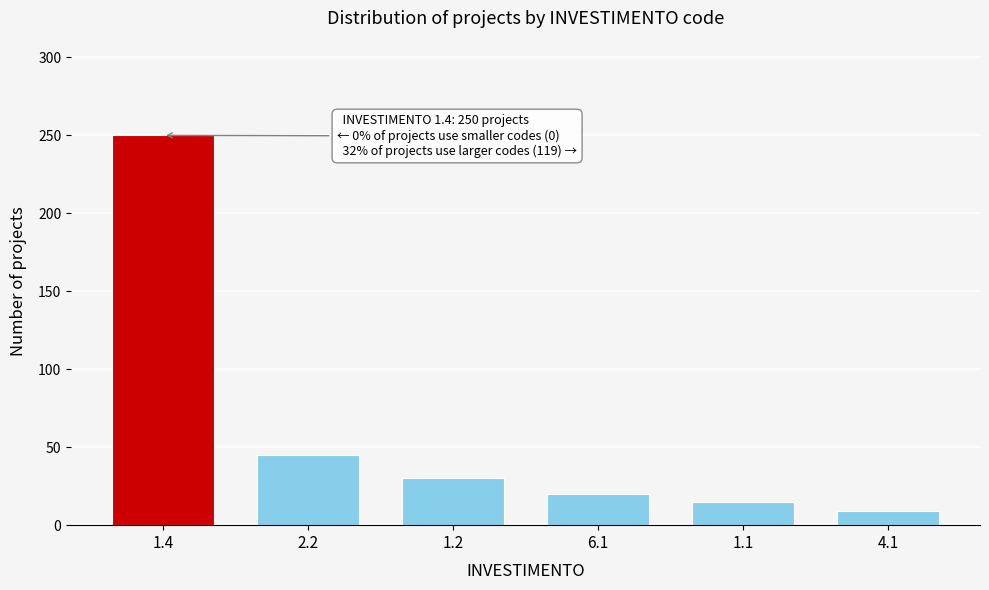

Reading right to left, transcribe all the data shown in this chart.

4.1=9	1.1=15	6.1=20	1.2=30	2.2=45	1.4=250